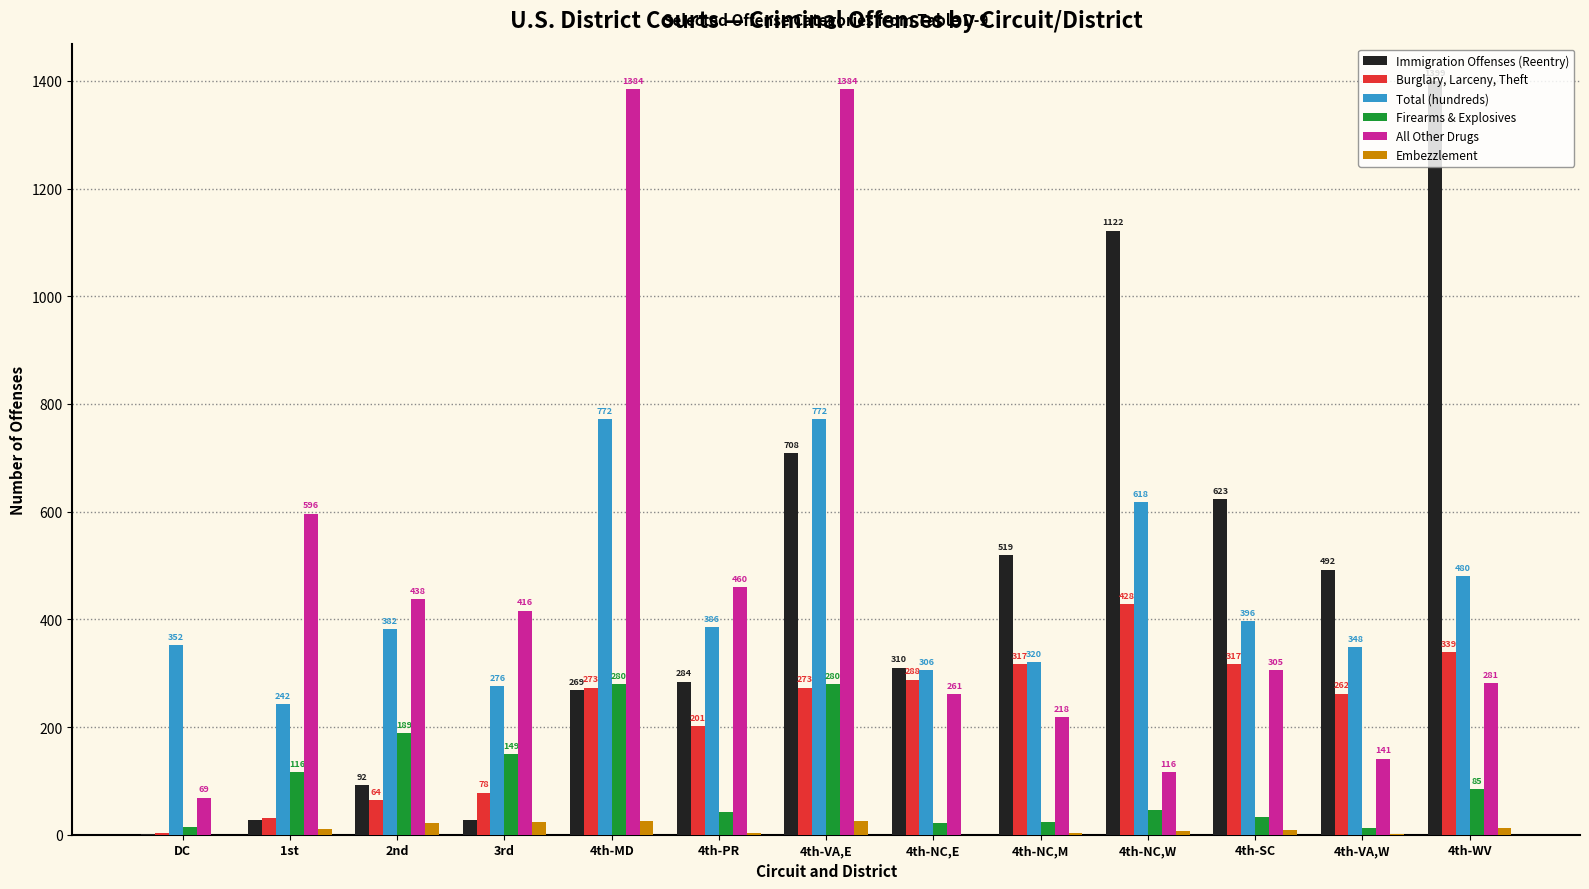

Count the number of data series in this chart.

6